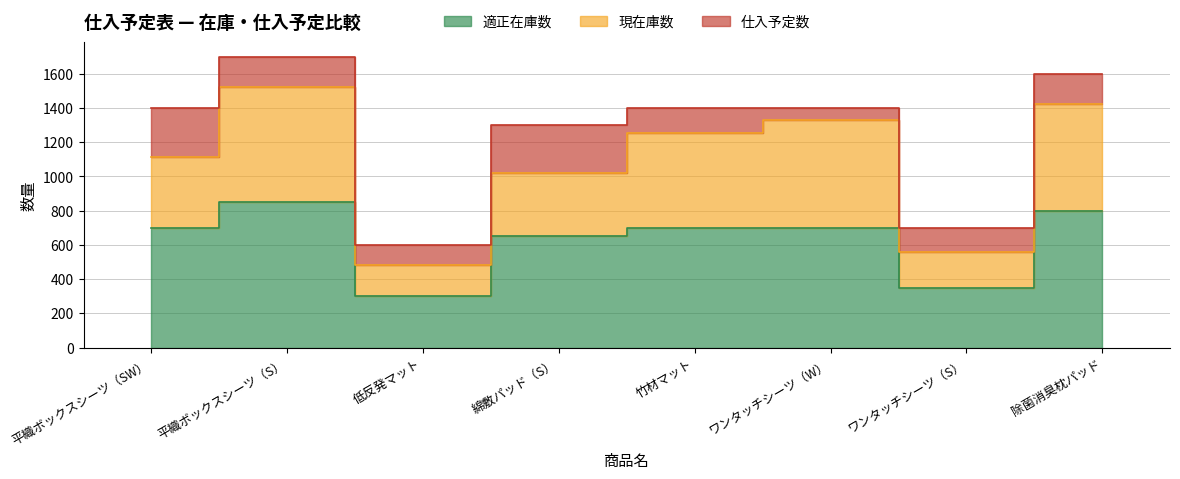

What is the sum of all 適正在庫数 values?

5050